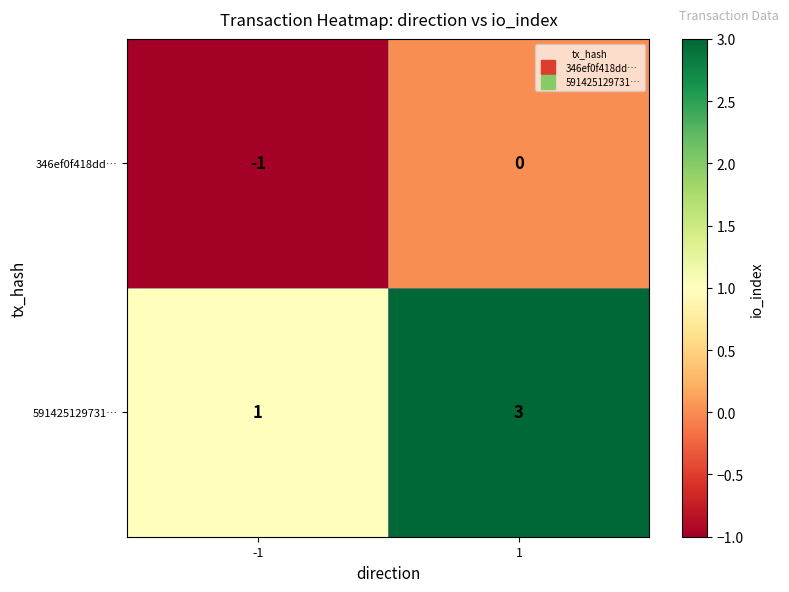

At which category does the chart reach its peak across all series?

1